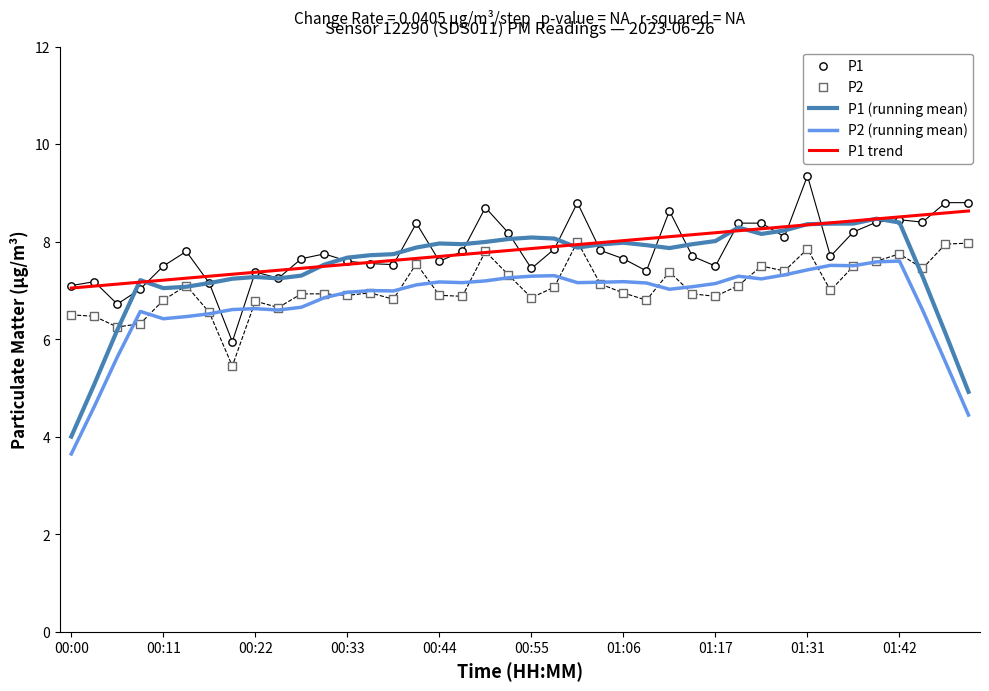

Which series contains the lowest Y value?

P2 (running mean)